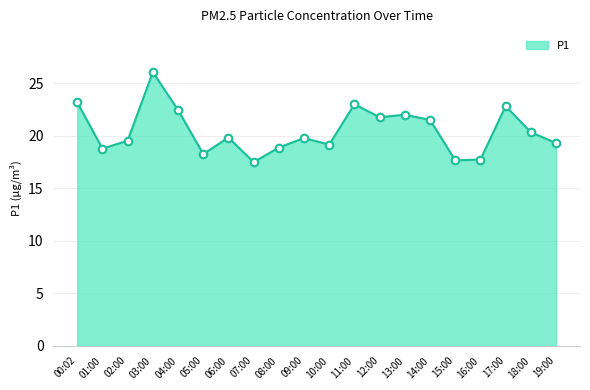

What is the ratio of the value at 19:00 to the value at 17:00?

0.8